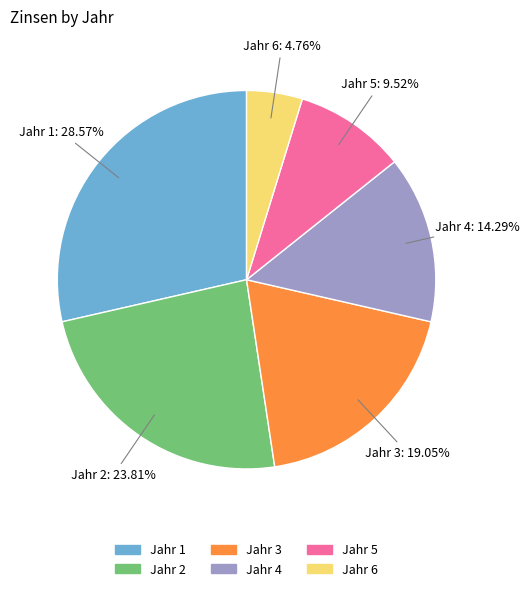

Which category has the smallest portion of the pie?

Jahr 6